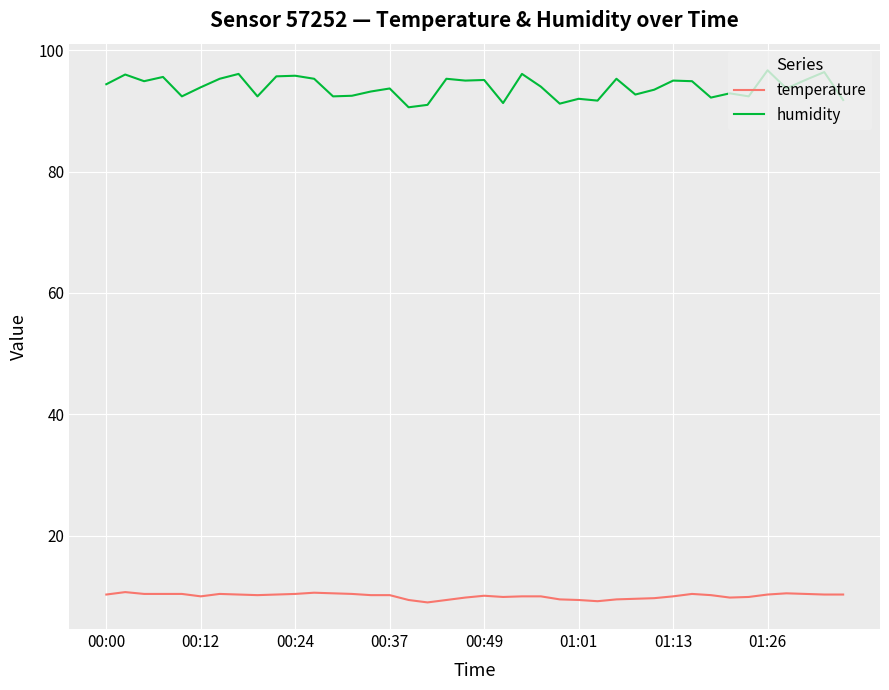

Which series has the largest total across all categories?

humidity